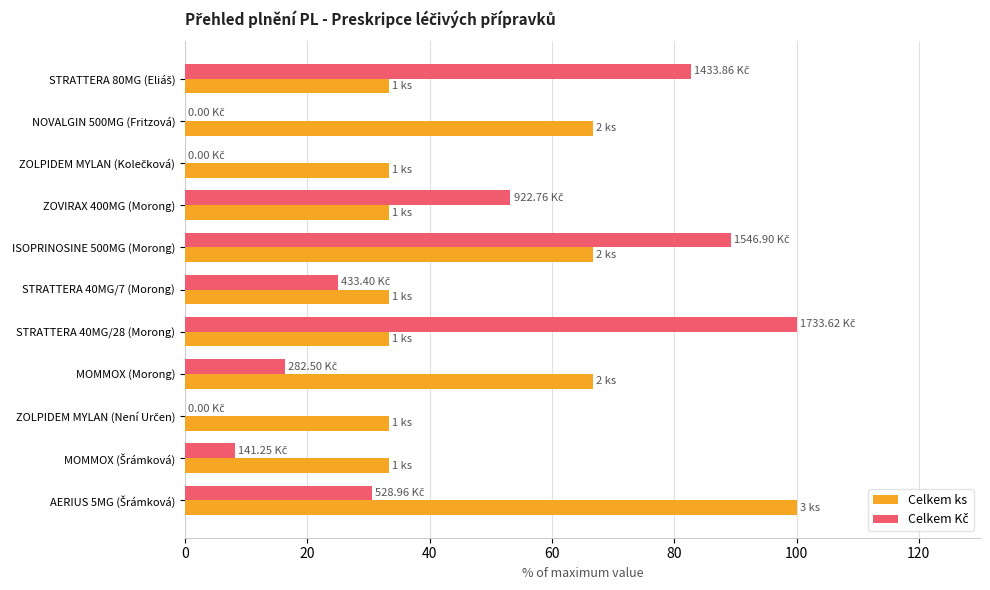

At which category is the sum across all series the highest?

ISOPRINOSINE 500MG (Morong)